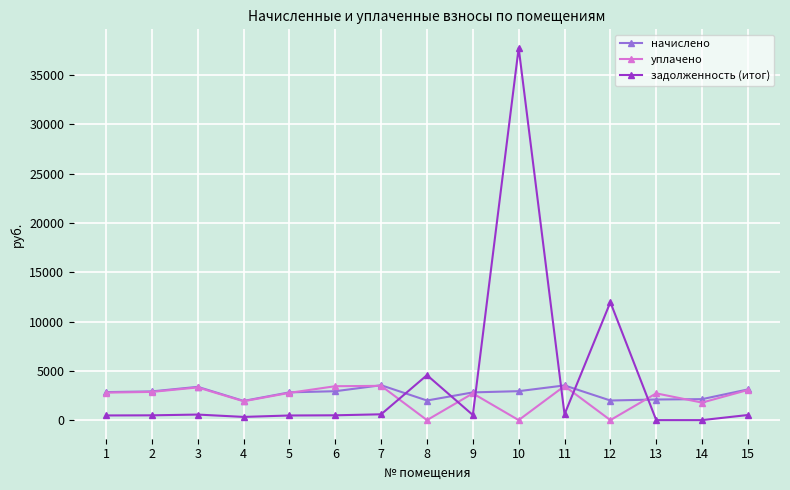

At which category is the sum across all series the highest?

10